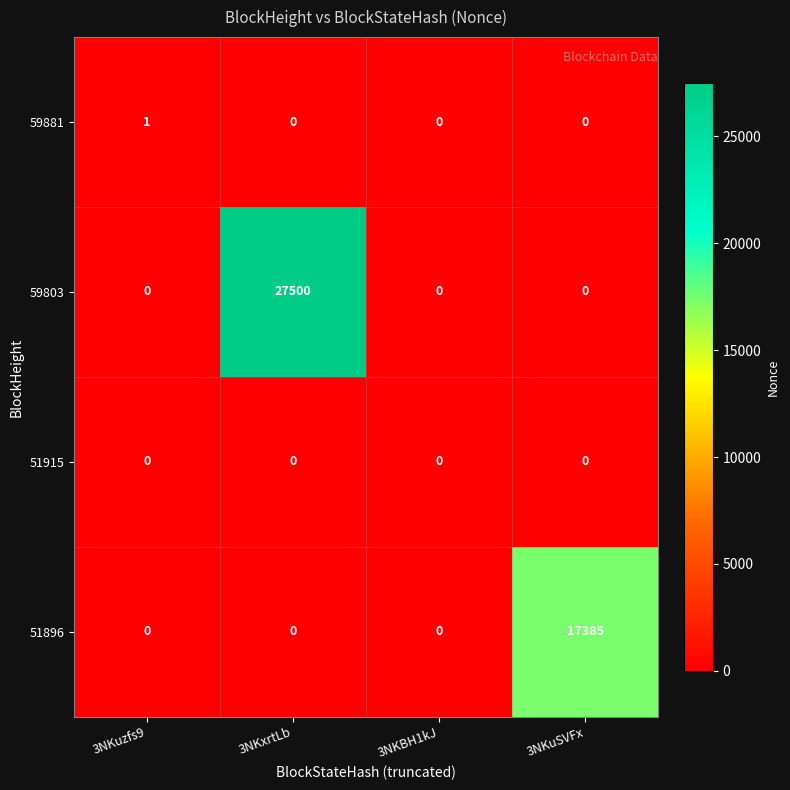

What is the average value of the 51896 series?

4346